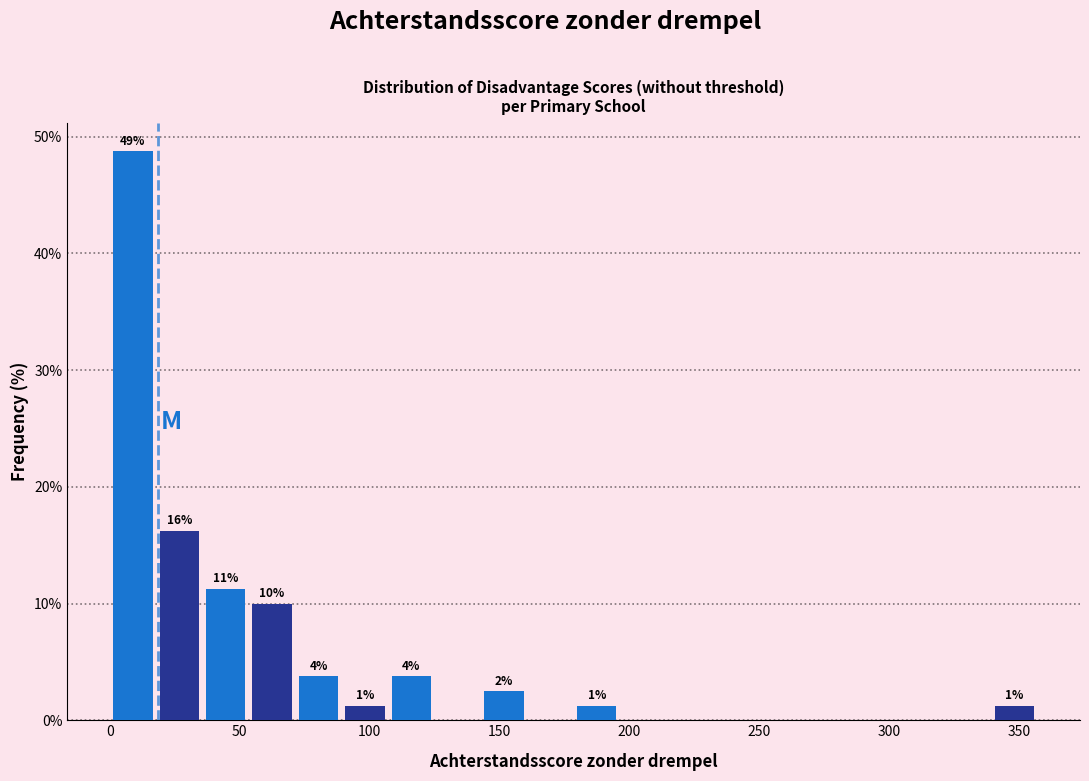

Read against the x-axis, roughly where is the centre of the tallest bar?

10